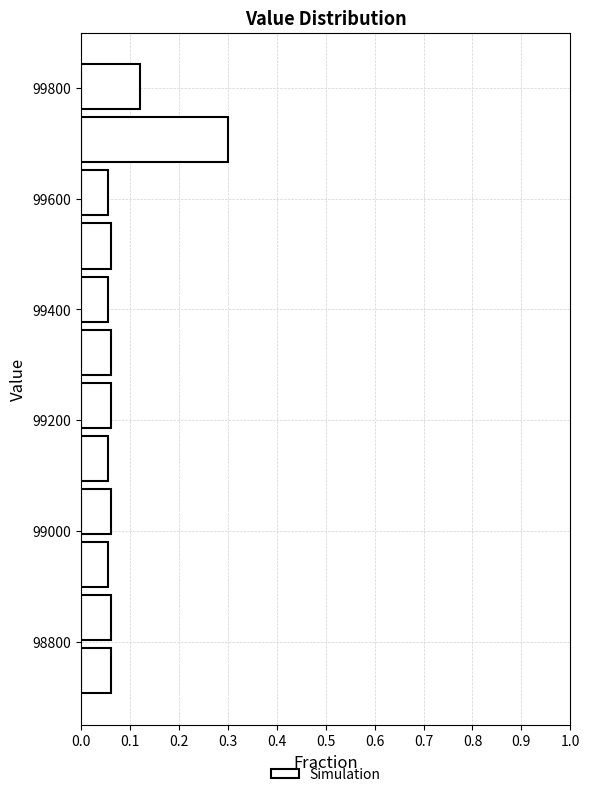

Over which range of the y-axis is the bar longest?

99660 to 99760